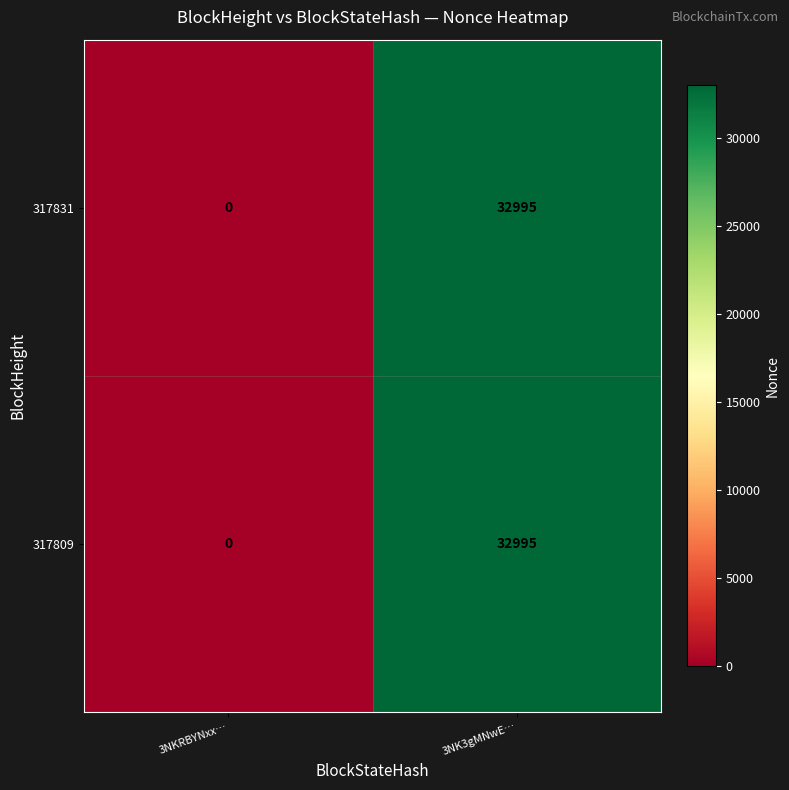

How many series are shown in this chart?

2